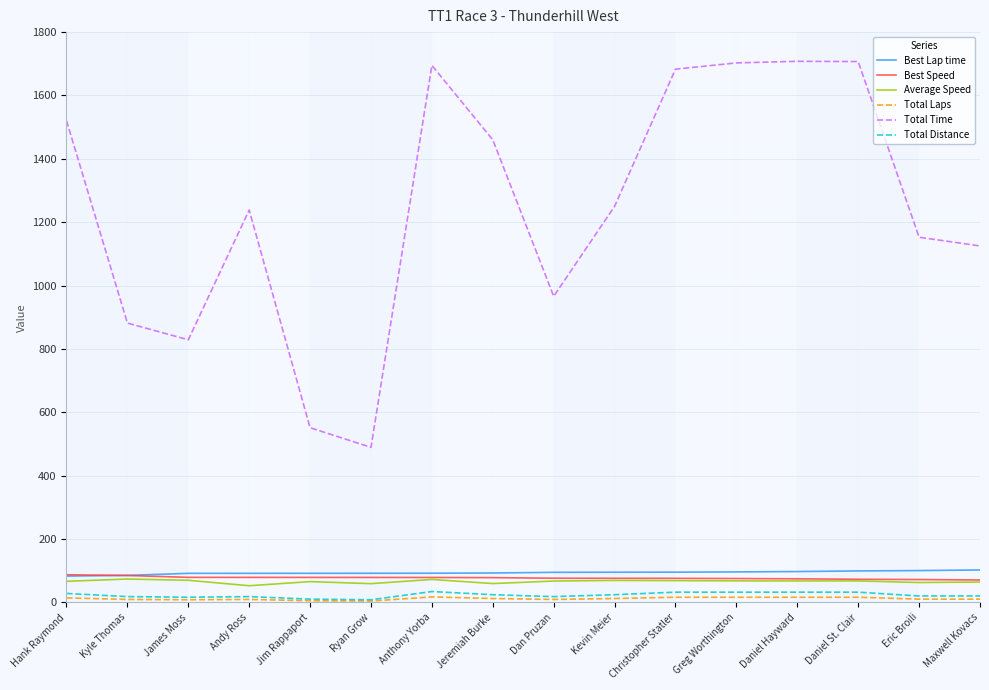

Is the value of Total Time at Maxwell Kovacs greater than the value of Best Lap time at Jim Rappaport?

Yes